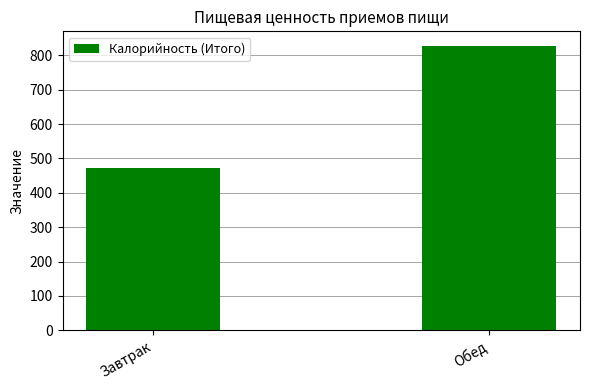

List the labels in order of value, largest first.

Обед, Завтрак